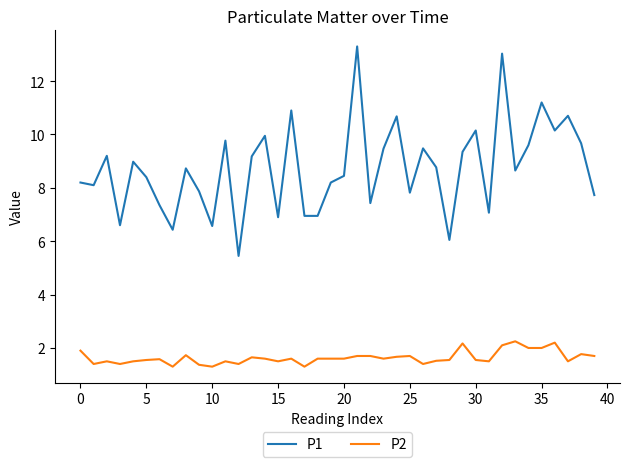

What is the lowest value of the P1 series?

5.5